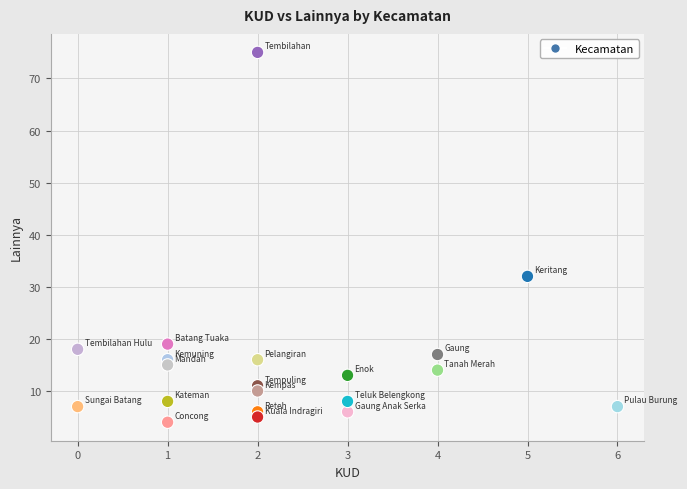

What is the range of Y values (max minus min)?

71